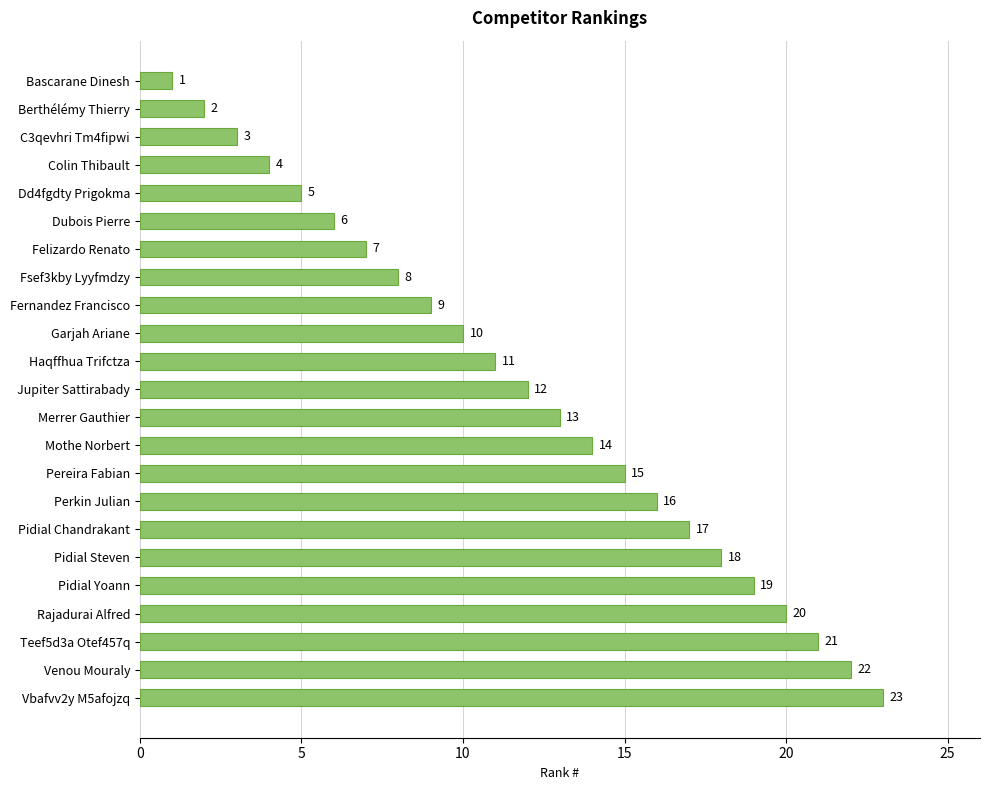

The value at Pidial Steven is 29. True or false?

False